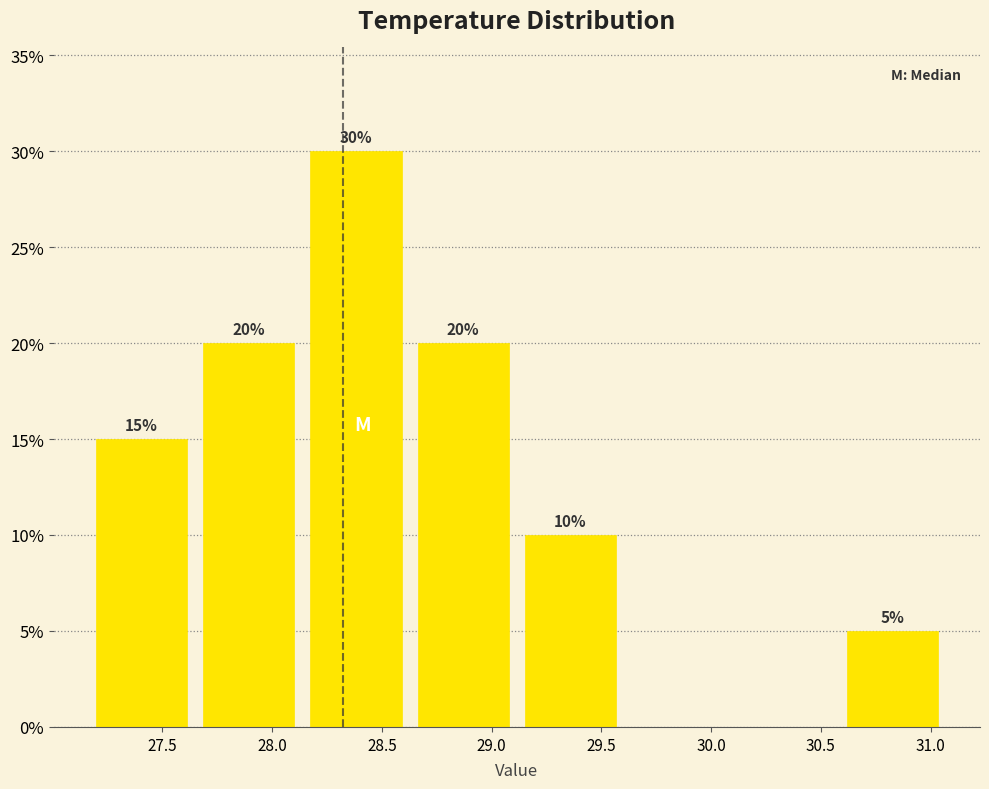

Which range on the x-axis has the tallest bar?

28.15 to 28.65